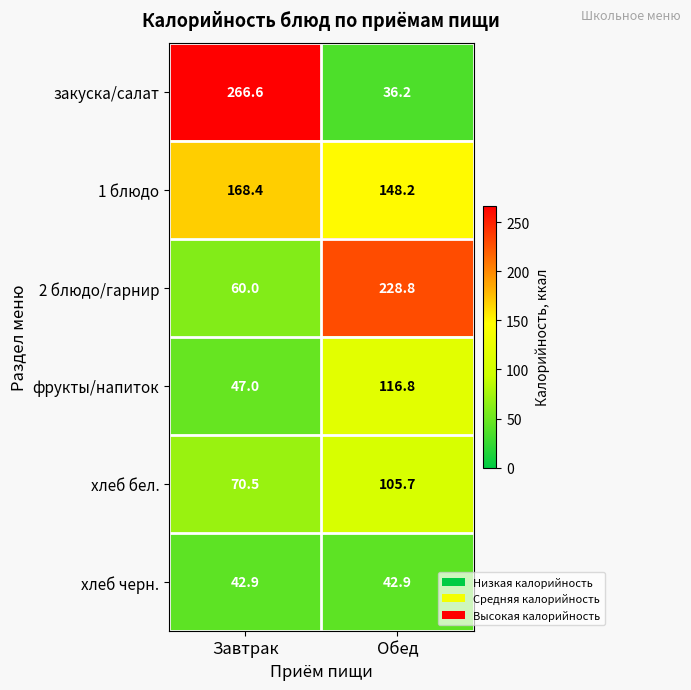

Which series has the largest total across all categories?

1 блюдо